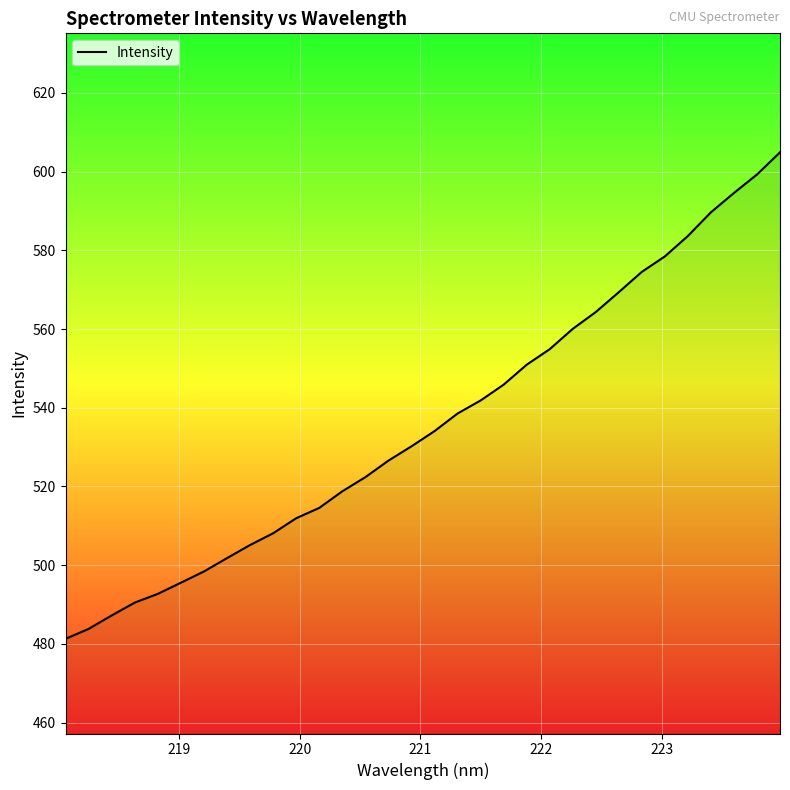

What is the greatest value displayed?

604.9